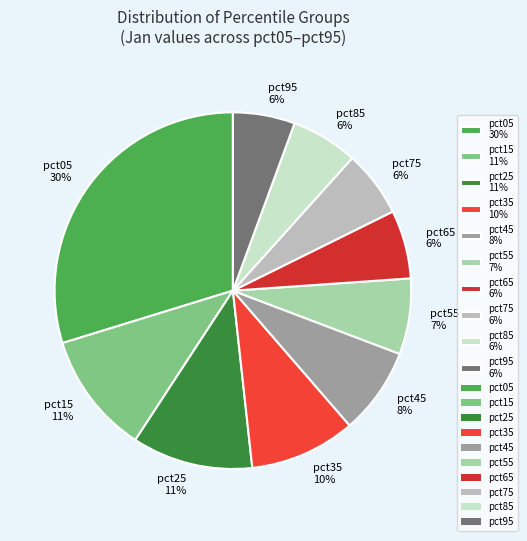

Do pct05 30% and pct55 7% together represent more than half of the pie?

No